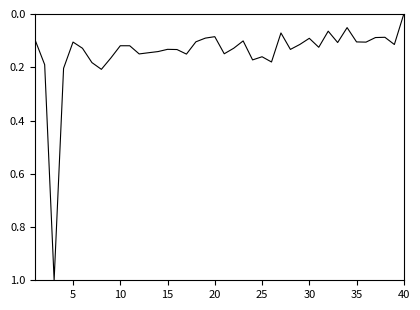

What is the greatest value displayed?

1.0